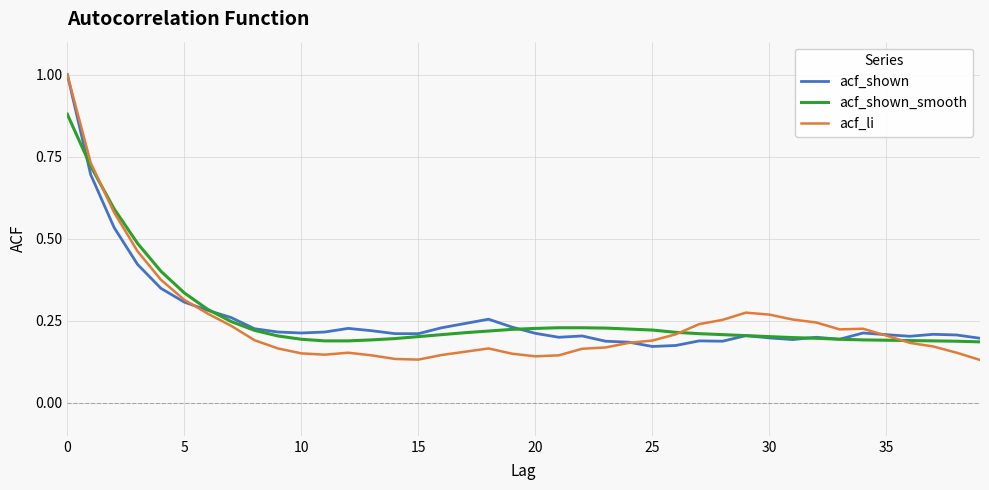

How many acf_li values are between 0 and 1?

40